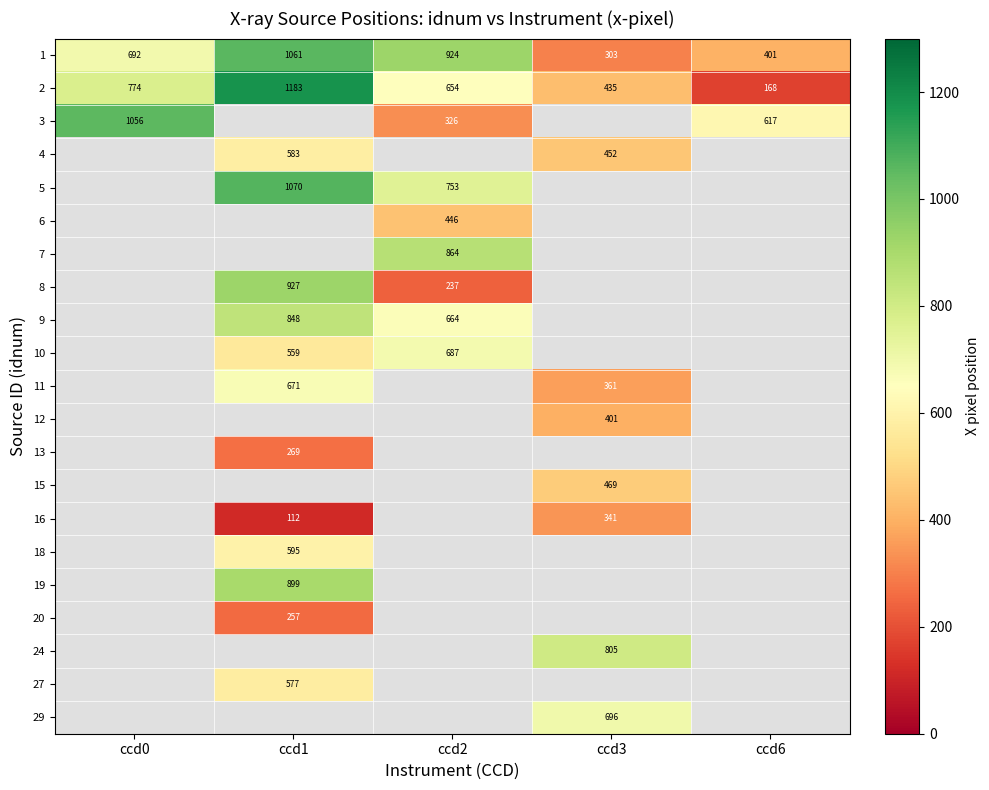

Between ccd0 and ccd1, which series saw the biggest shift?

row_1